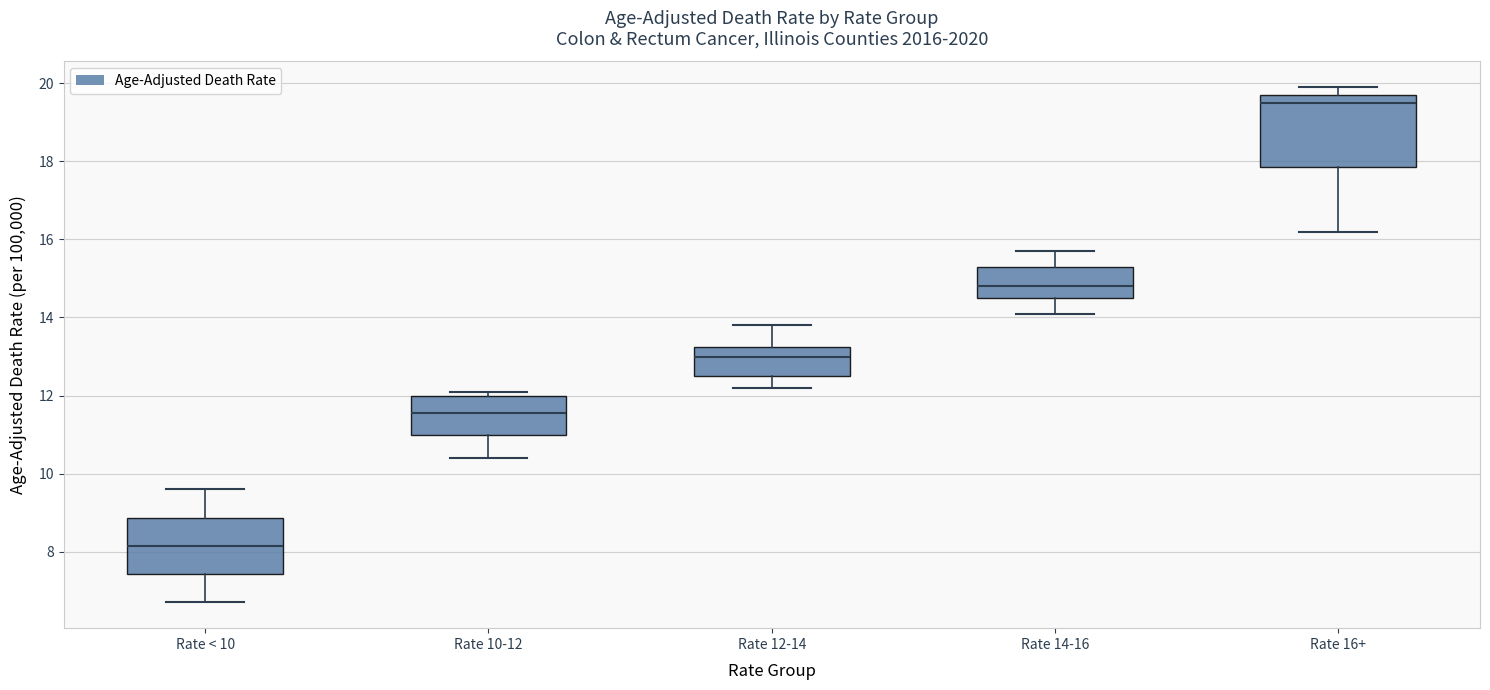

Comparing the boxes themselves (not the whiskers), which one is the tallest?

Rate 16+